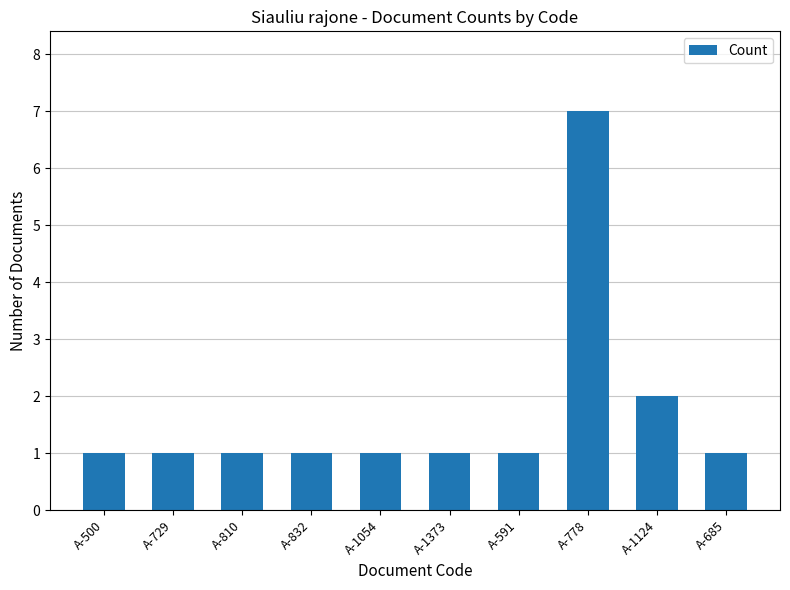

What is the ratio of the value at A-832 to the value at A-729?

1.0